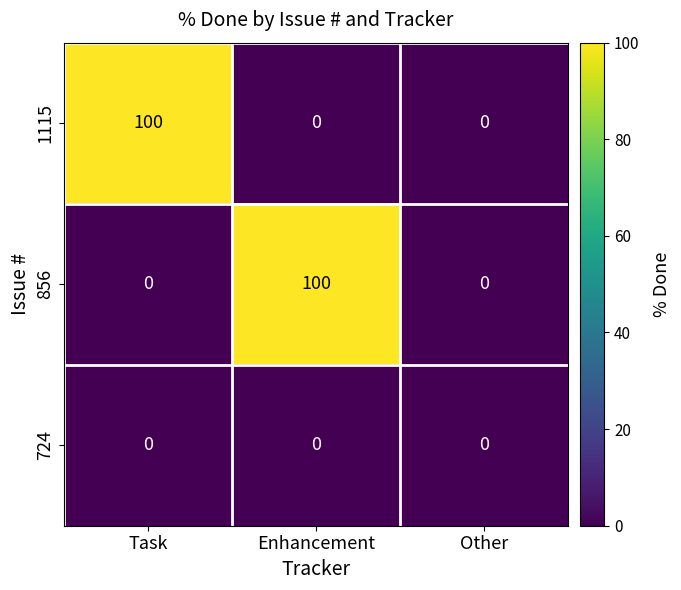

What is the total value across all series at Task?

100